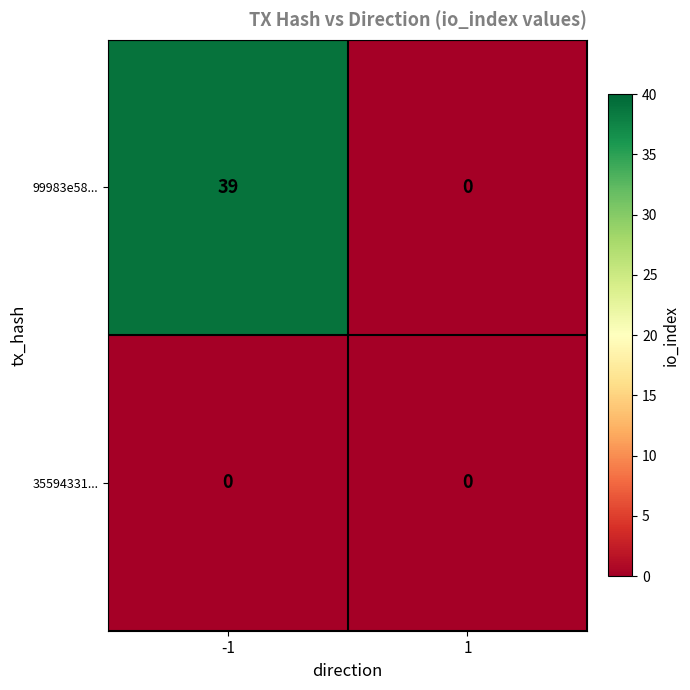

Reading left to right, list all the values displayed in this chart.

99983e58...: 39	0
35594331...: 0	0